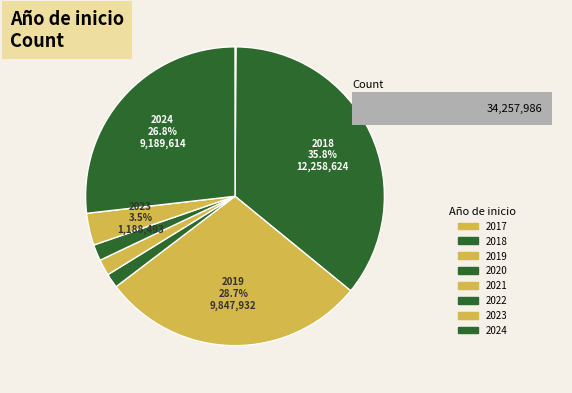

Rank the categories by value from highest to lowest.

2018, 2019, 2024, 2023, 2021, 2022, 2020, 2017